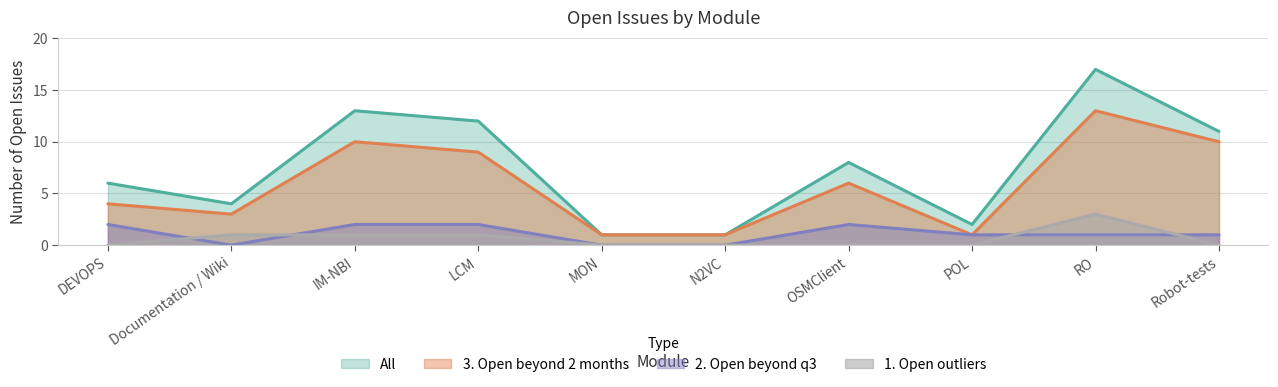

Count the number of data series in this chart.

4